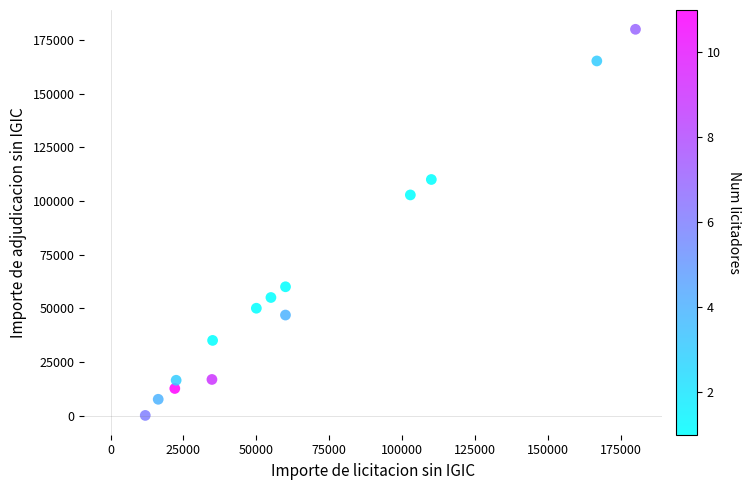

What is the range of X values (max minus min)?

168087.6